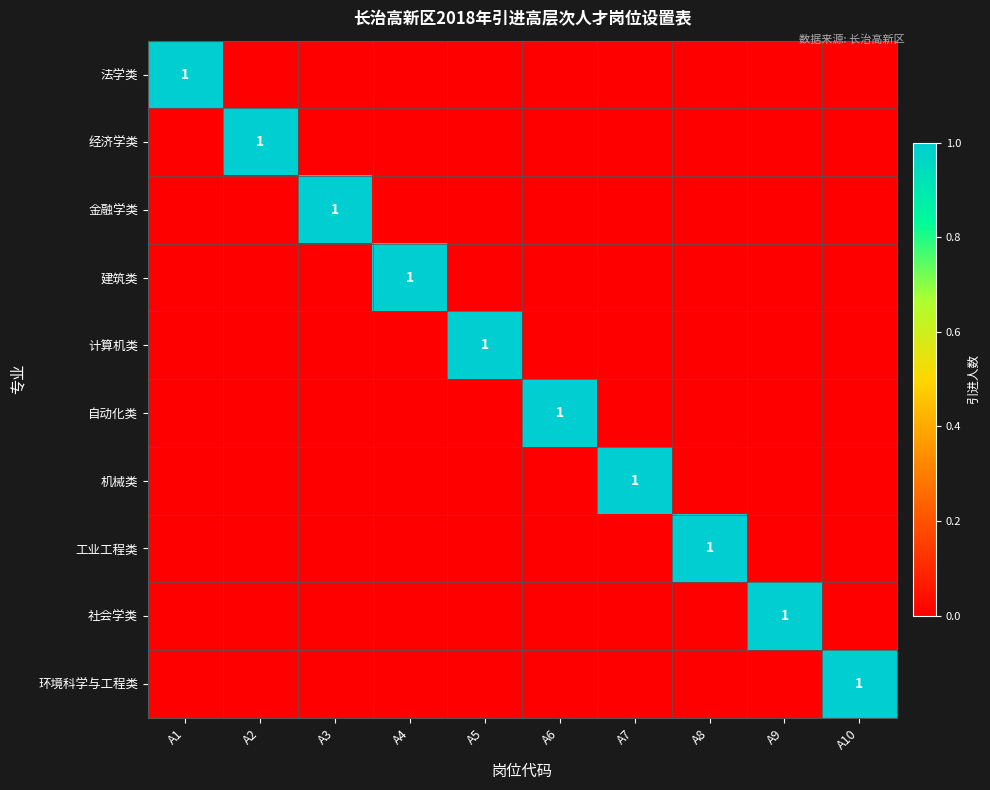

Rank the categories by 环境科学与工程类 value from lowest to highest.

A1, A2, A3, A4, A5, A6, A7, A8, A9, A10